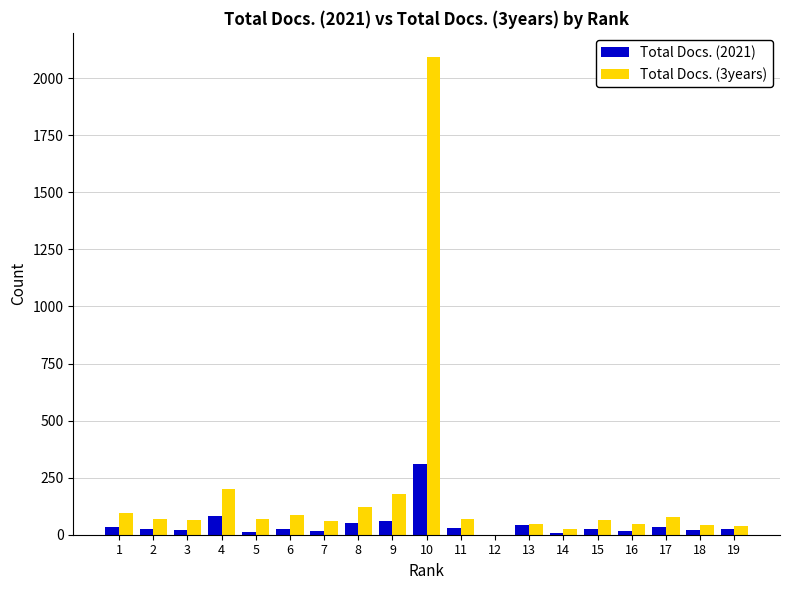

At which category is the sum across all series the highest?

10